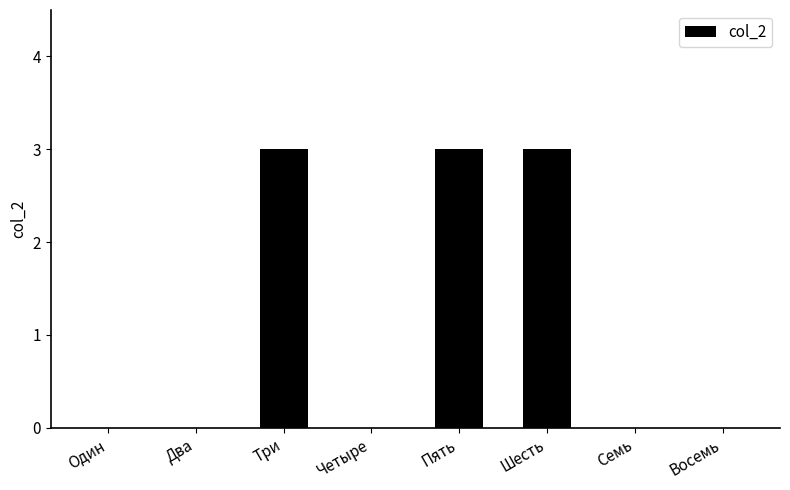

What is the sum of all values?

9